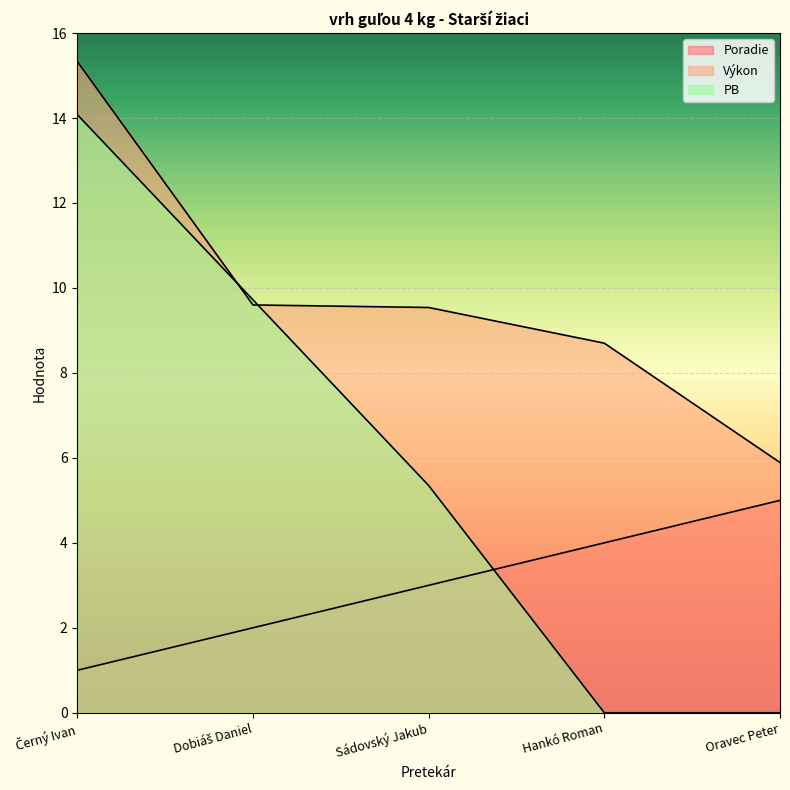

What is the sum of all Výkon values?

49.1